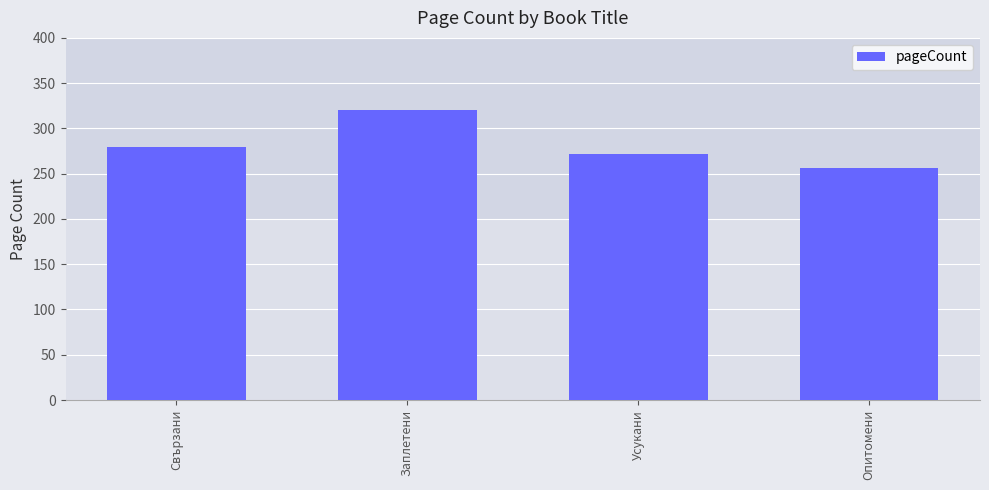

The value at Усукани is 272. True or false?

True